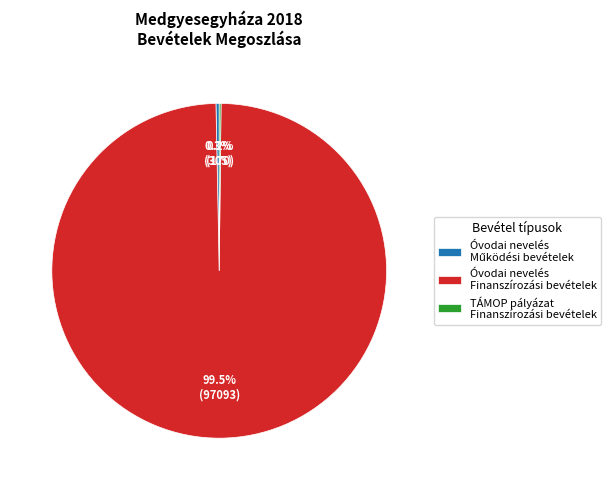

What is the largest slice in the pie chart?

Óvodai nevelés Finanszírozási bevételek